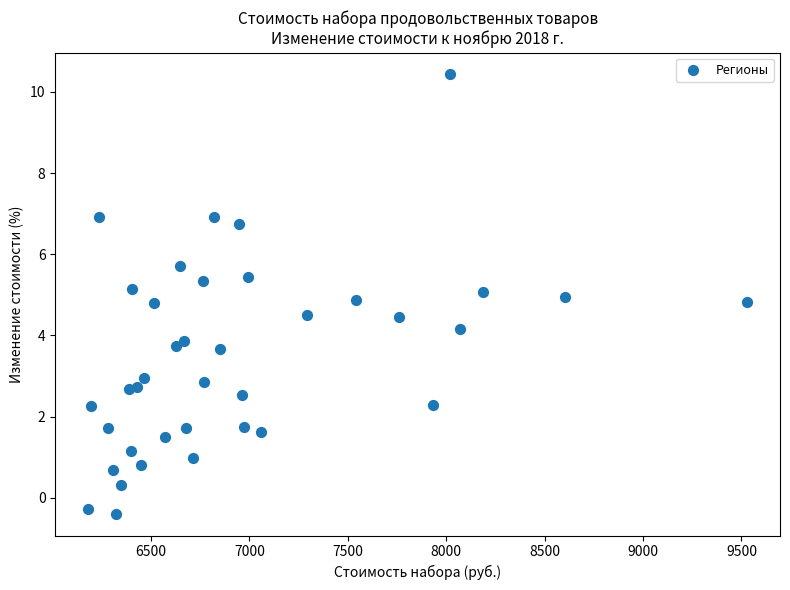

What is the range of Y values (max minus min)?

10.8